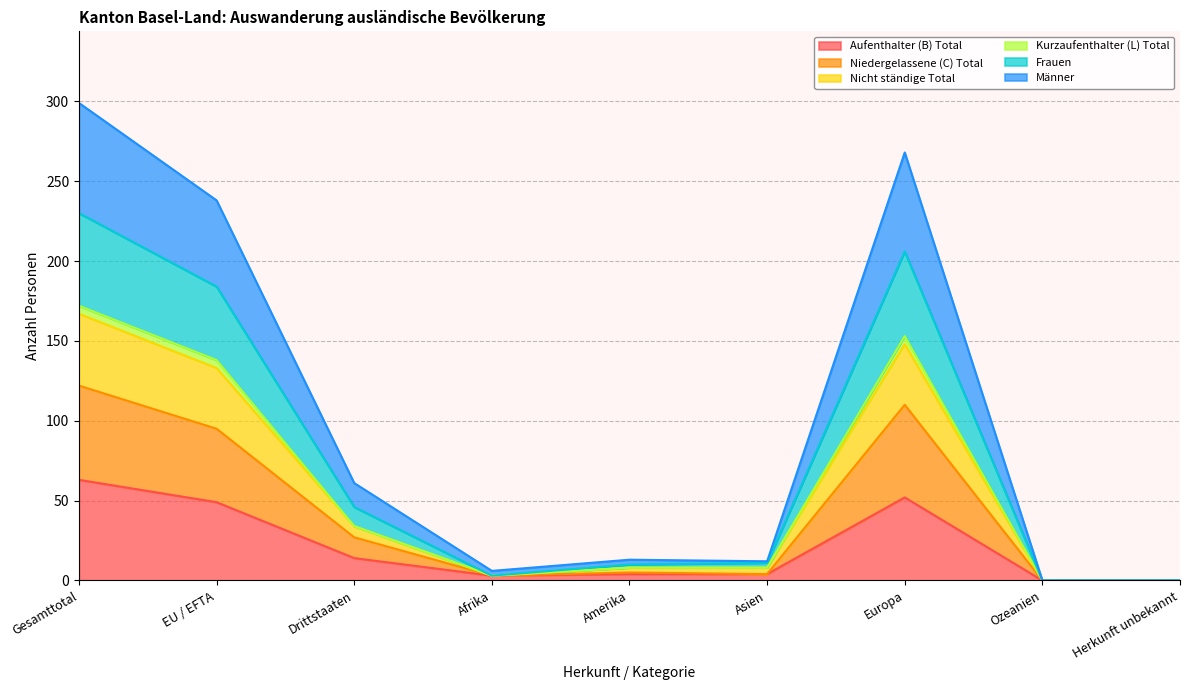

At which label does Aufenthalter (B) Total reach its peak?

Gesamttotal